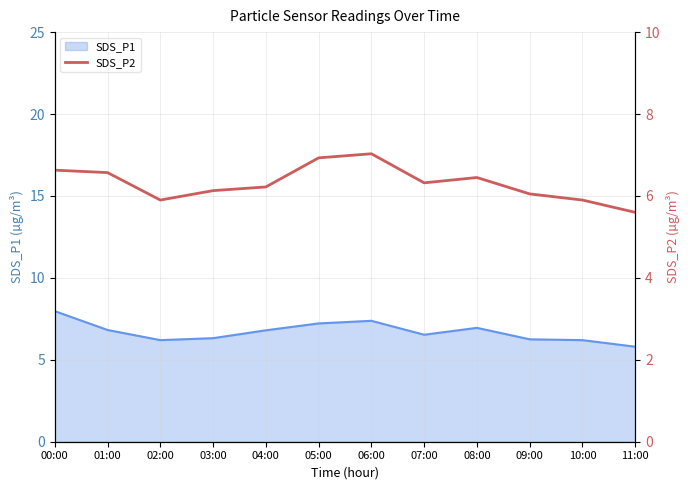

The chart shows a value of 6.1 at 03:00. True or false?

True